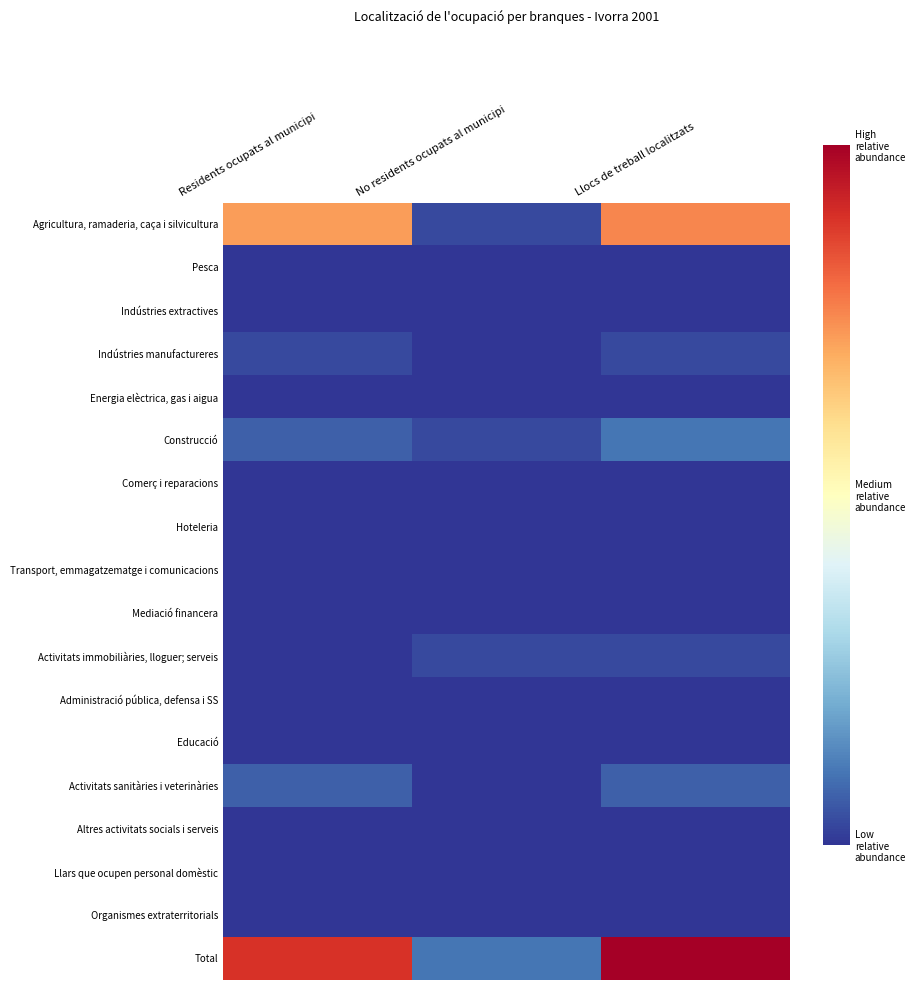

At how many categories does at least one series exceed 19?

2